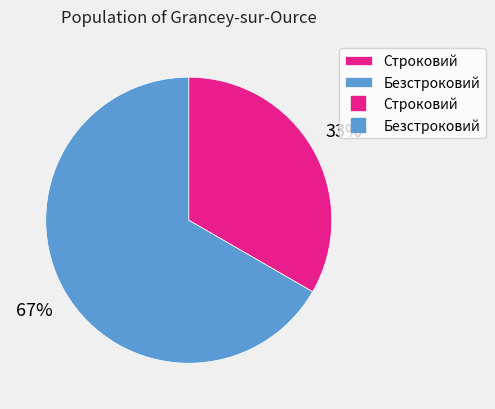

Does any single category account for the majority?

Yes